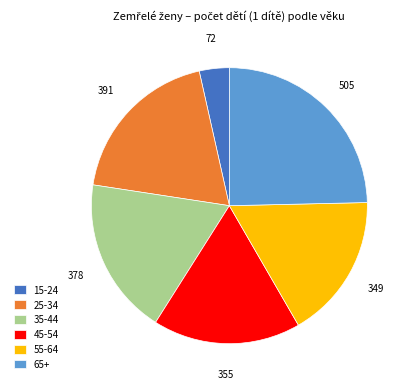

Is there a majority slice in this chart?

No